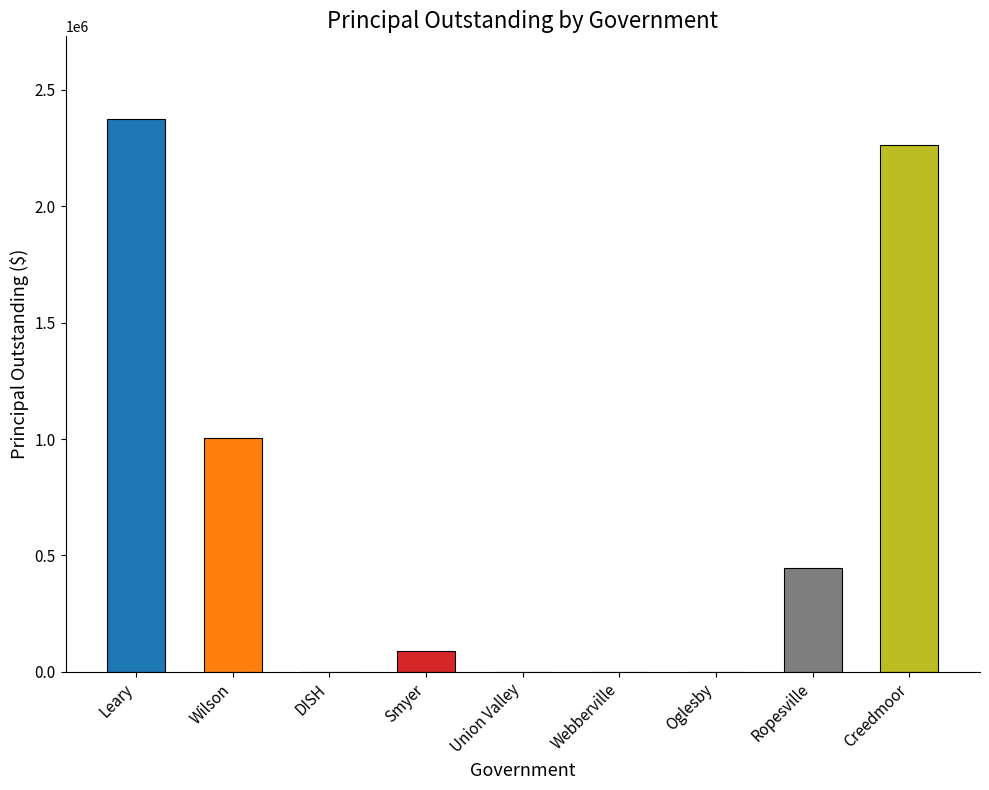

True or false: the data shows 1005000 at Wilson.

True